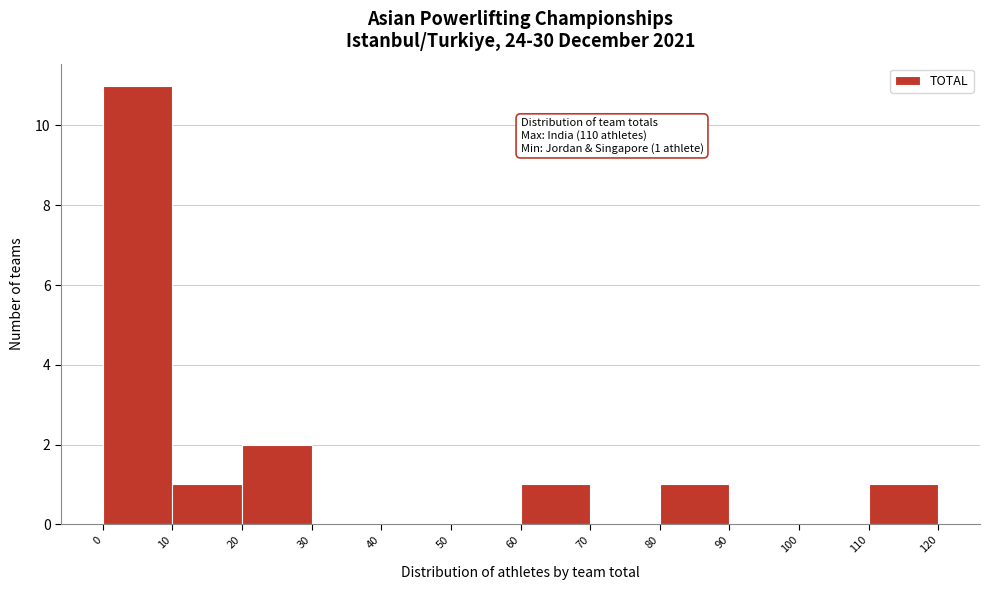

Which range on the x-axis has the tallest bar?

0 to 10